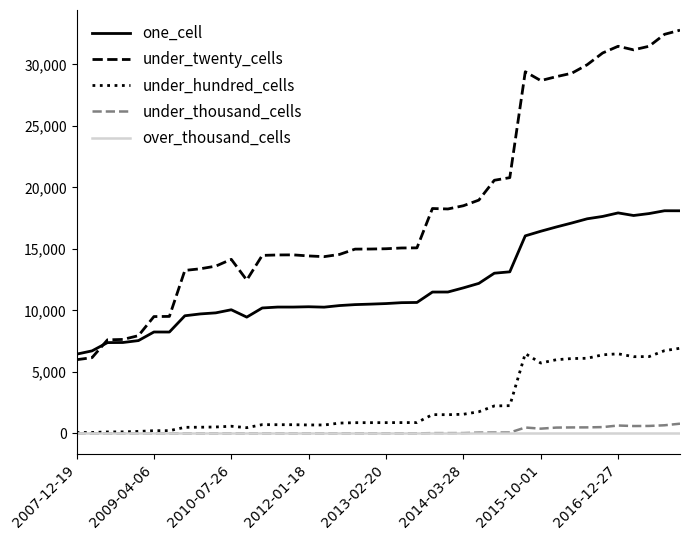

Which series has the largest total across all categories?

under_twenty_cells